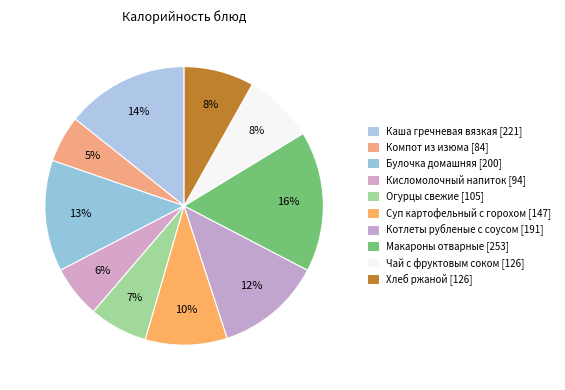

Is it true that Суп картофельный с горохом is 24% of the pie?

False